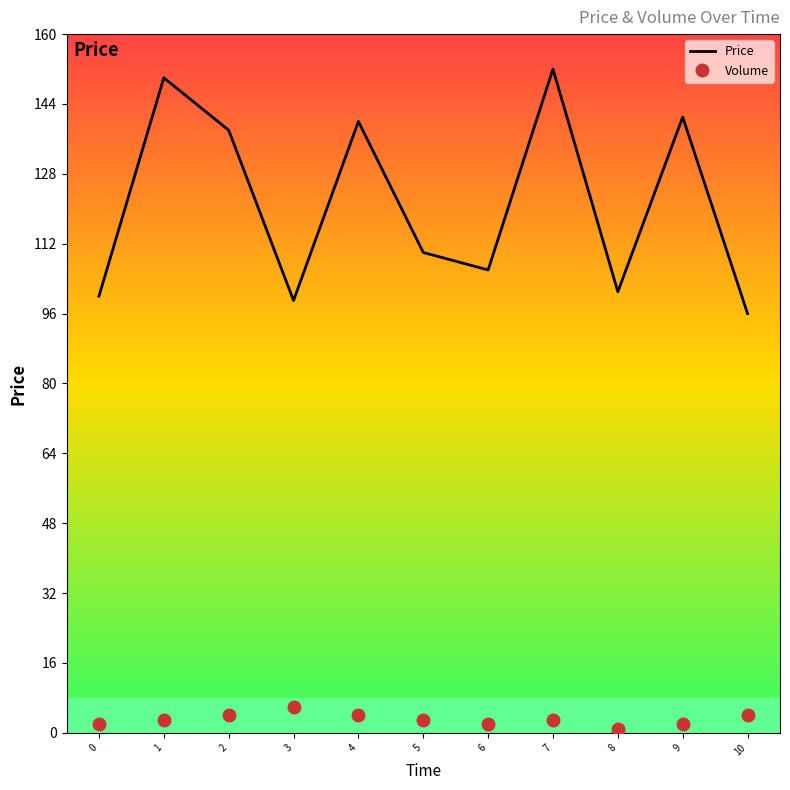

True or false: Price has a value of 152 at 7.

True